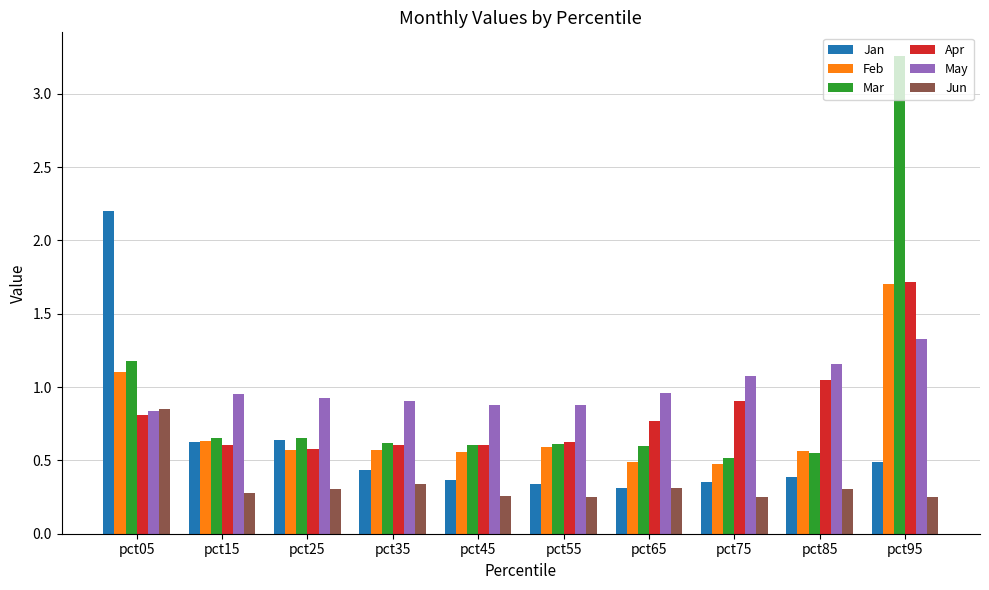

Where is Feb nearest to the value 1?

pct05